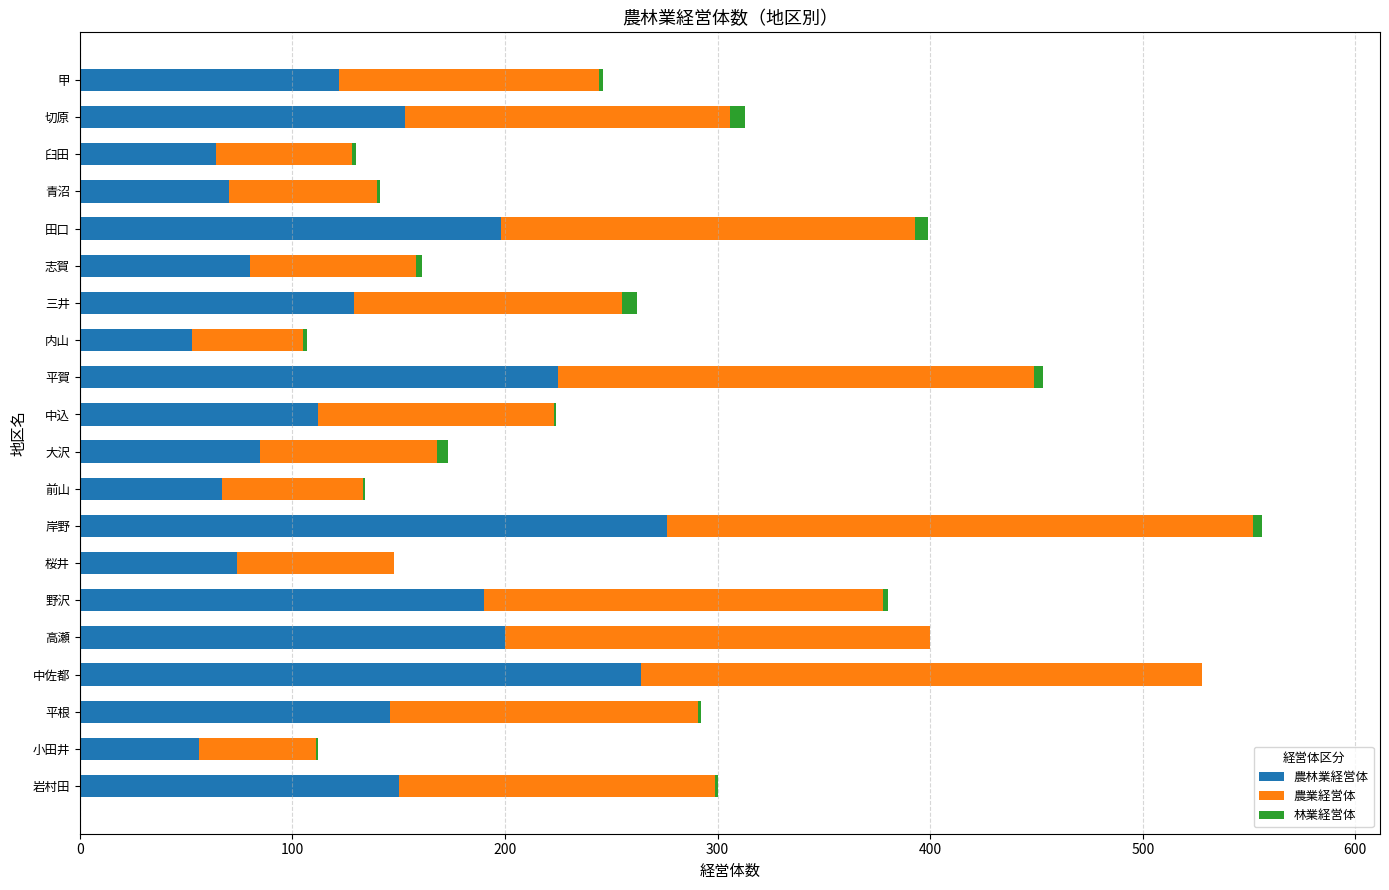

What is the sum of all 農林業経営体 values?

2714